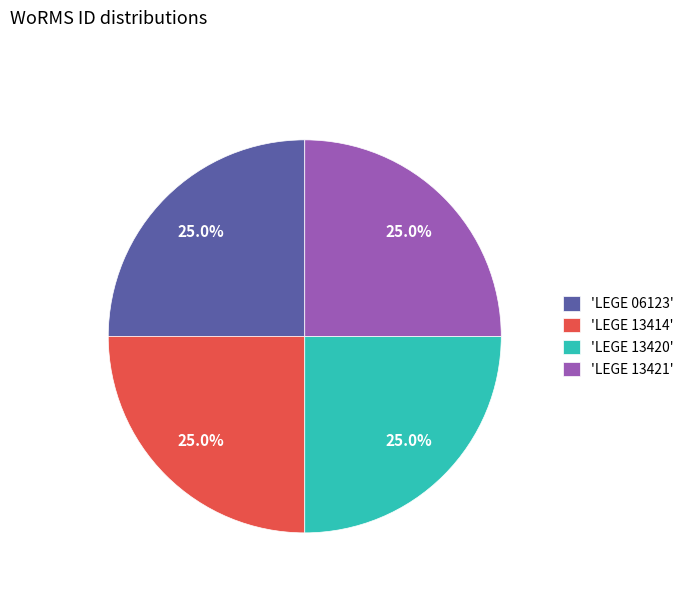

What is the total percentage of 'LEGE 13421' and 'LEGE 06123'?

50.0%